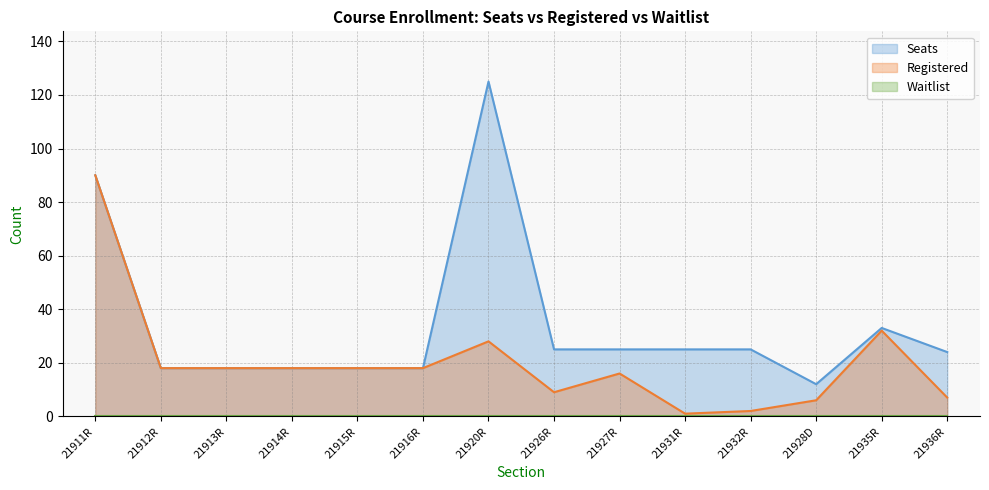

At which label is Registered closest to 45?

21935R